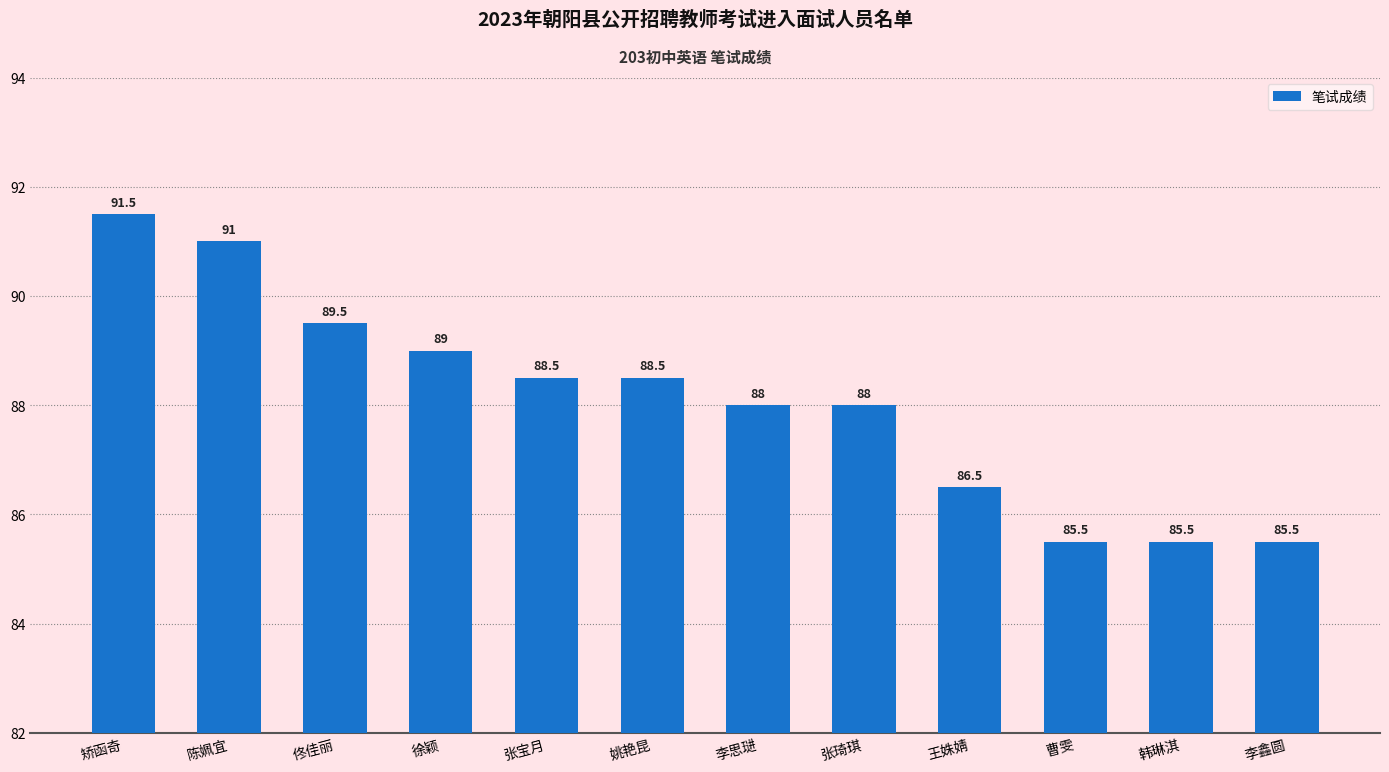

What is the maximum value shown in the chart?

91.5